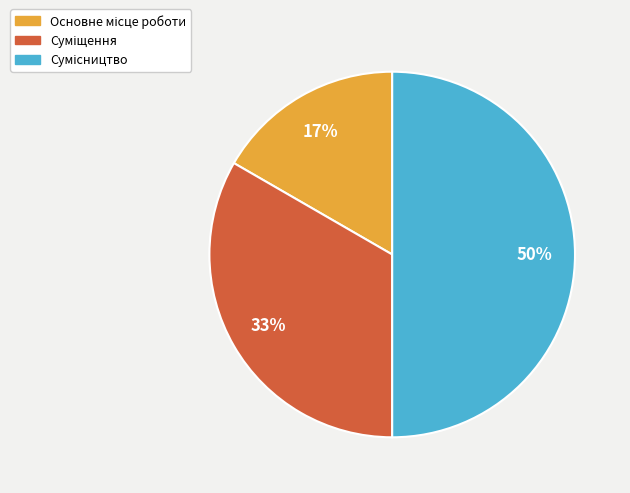

To the nearest percent, what is the difference between the largest and smallest slice percentages?

33%